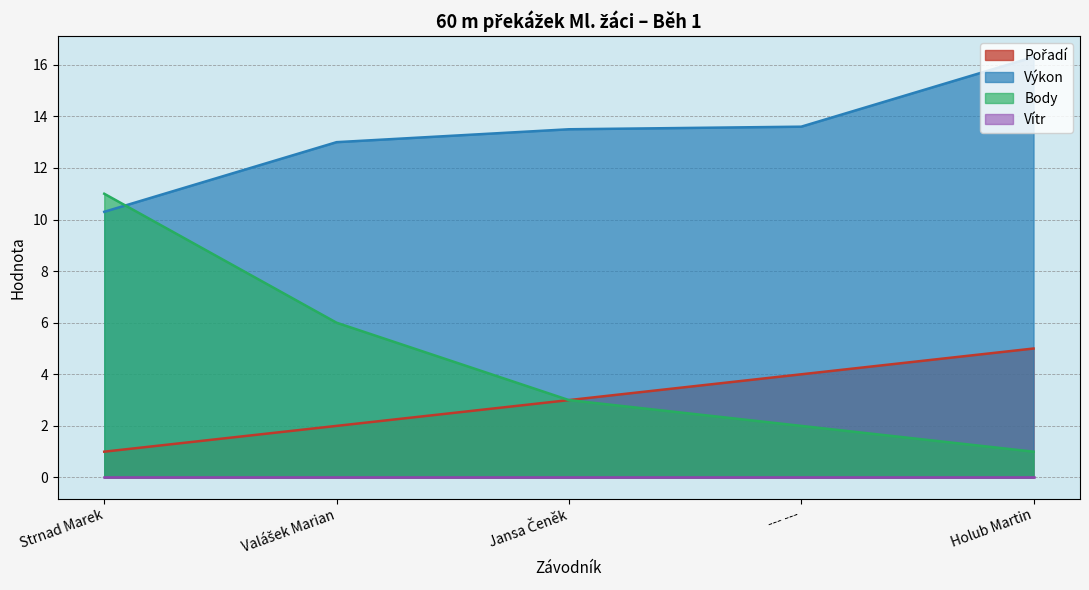

Which label corresponds to the smallest value in the chart?

Strnad Marek